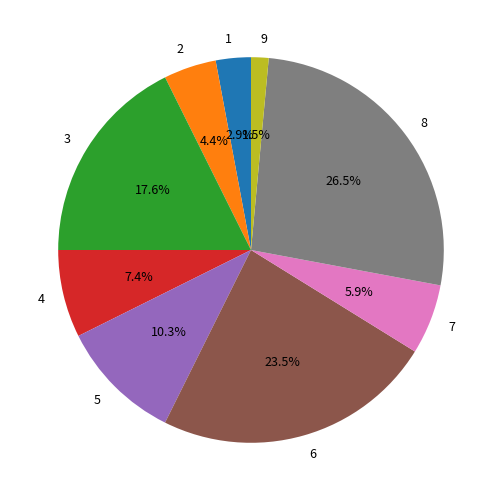

Count the number of slices in the pie.

9